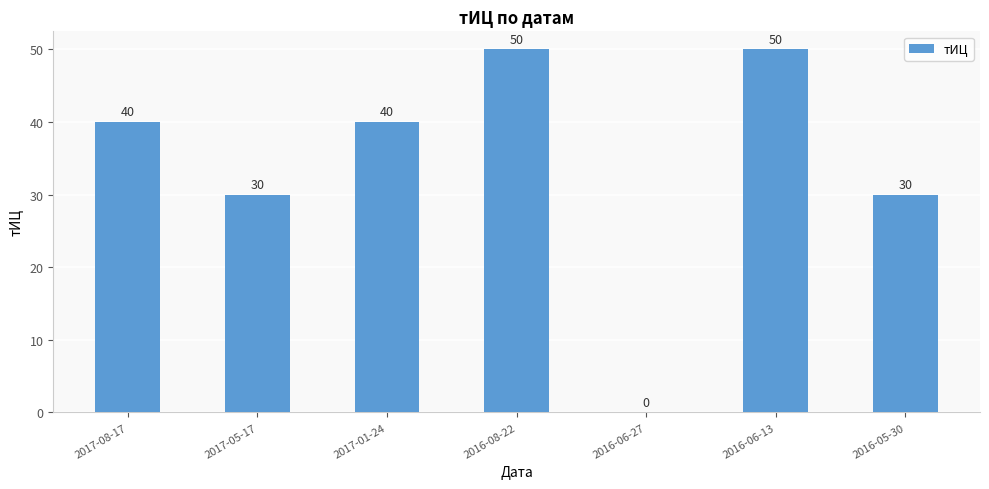

How many distinct data groups are displayed?

1